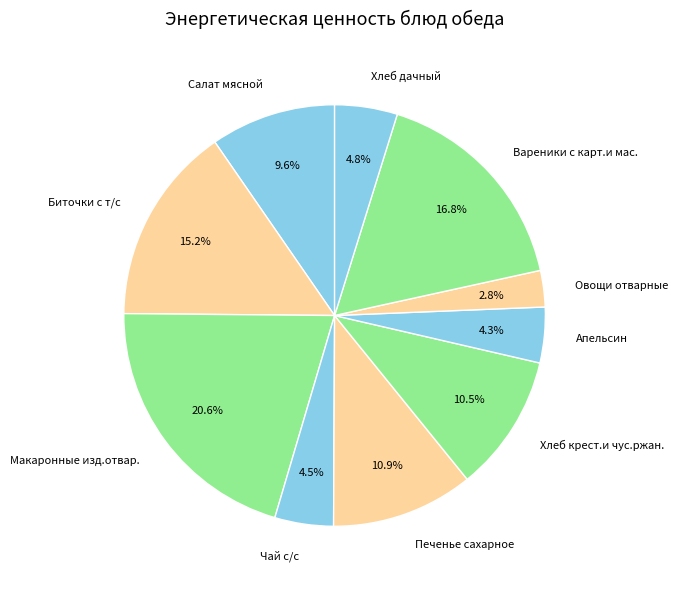

To the nearest percent, what is the average slice percentage?

10%